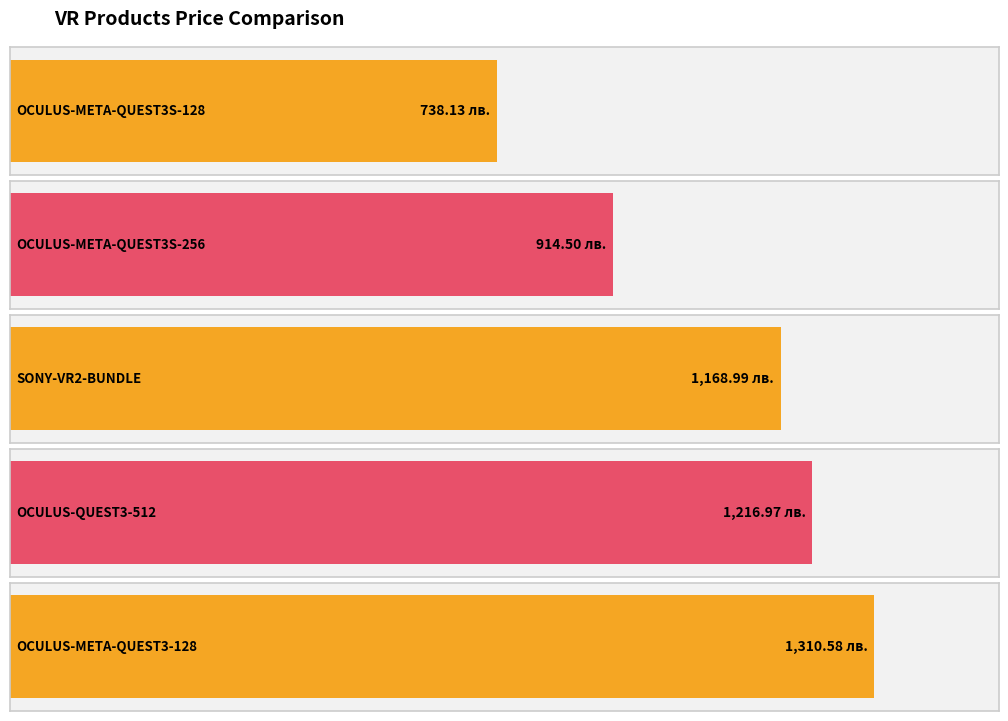

What is the approximate value at SONY-VR2-BUNDLE?

1169.0